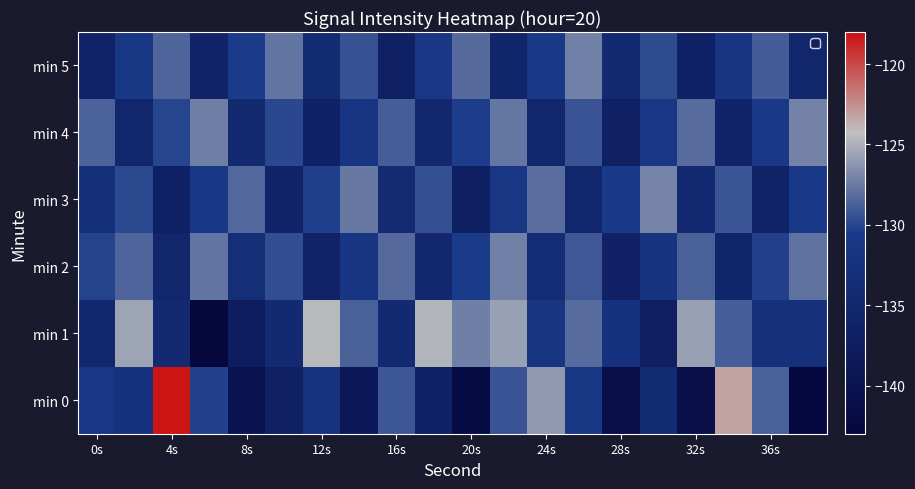

List the series in order of their peak value, lowest first.

min 2, min 5, min 4, min 3, min 1, min 0